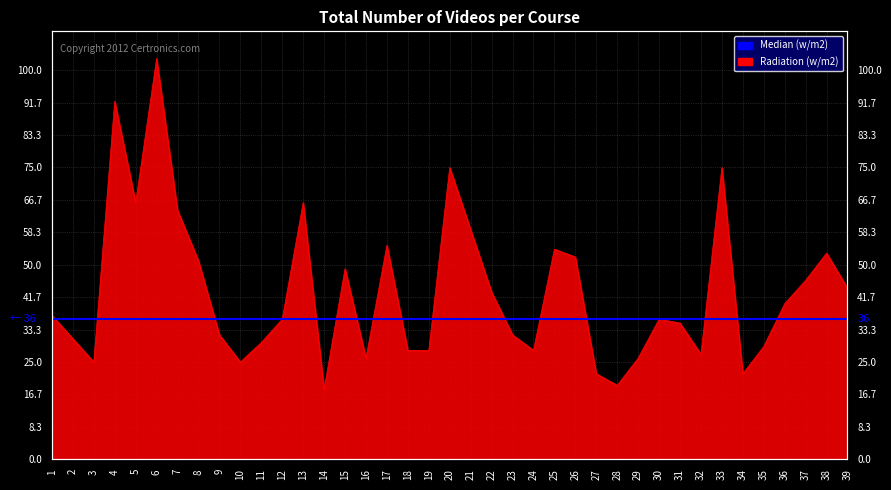

The value at 25 is 54. True or false?

True